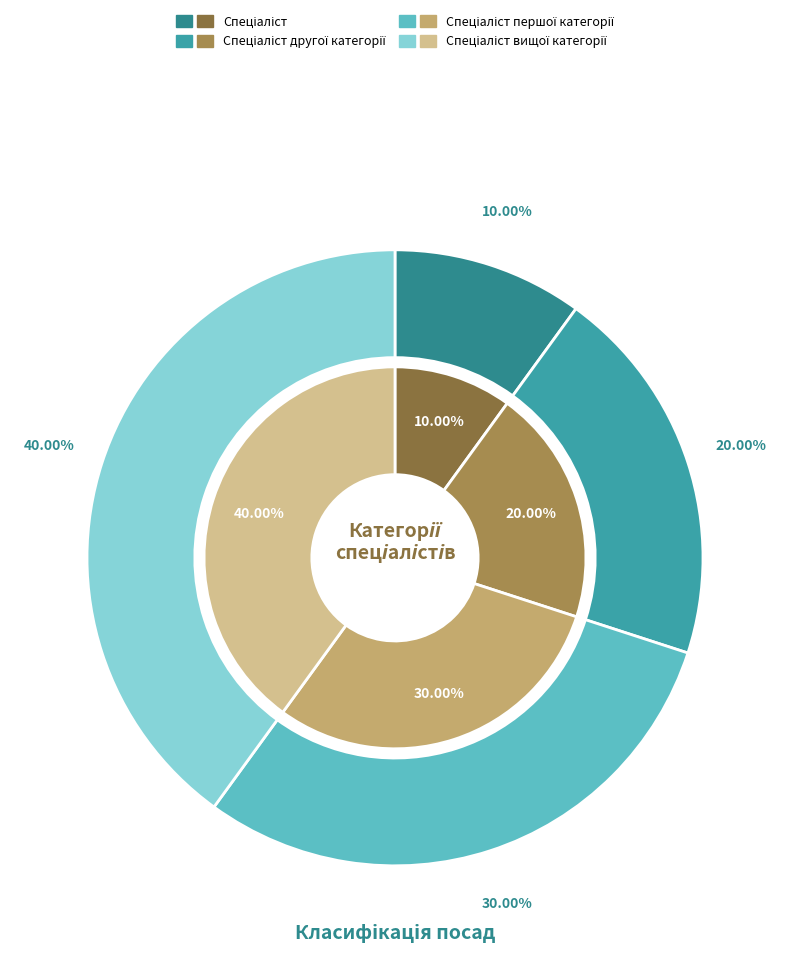

To the nearest percent, what is the difference between the Спеціаліст вищої категорії and Спеціаліст другої категорії slice percentages?

20%